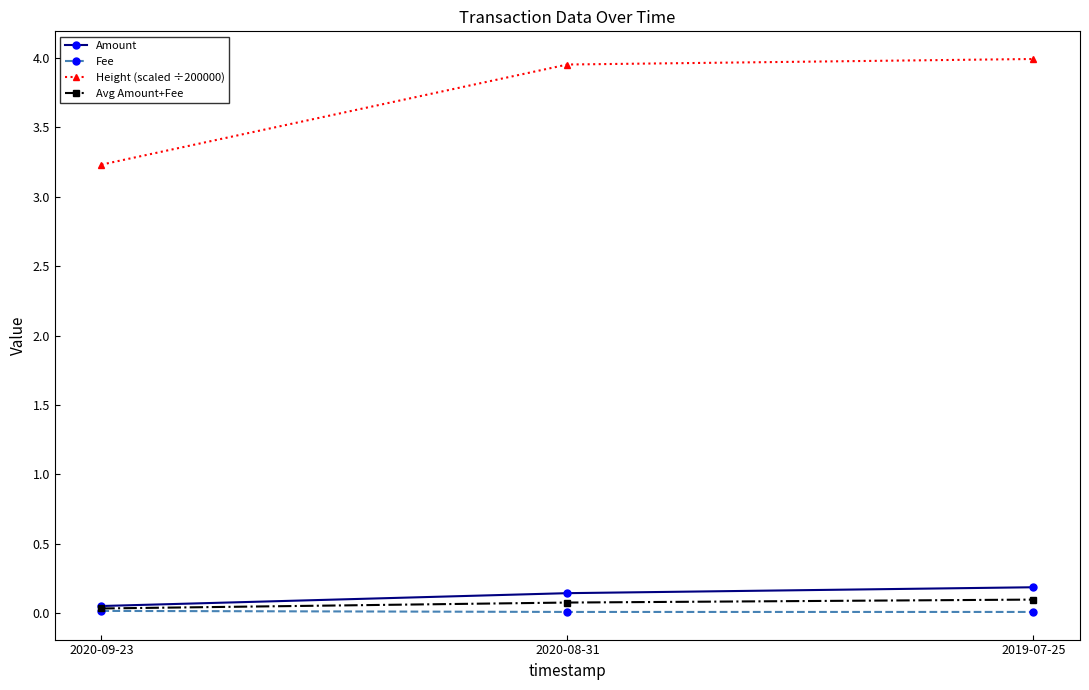

What is the label of the 2nd point from the right?

2020-08-31